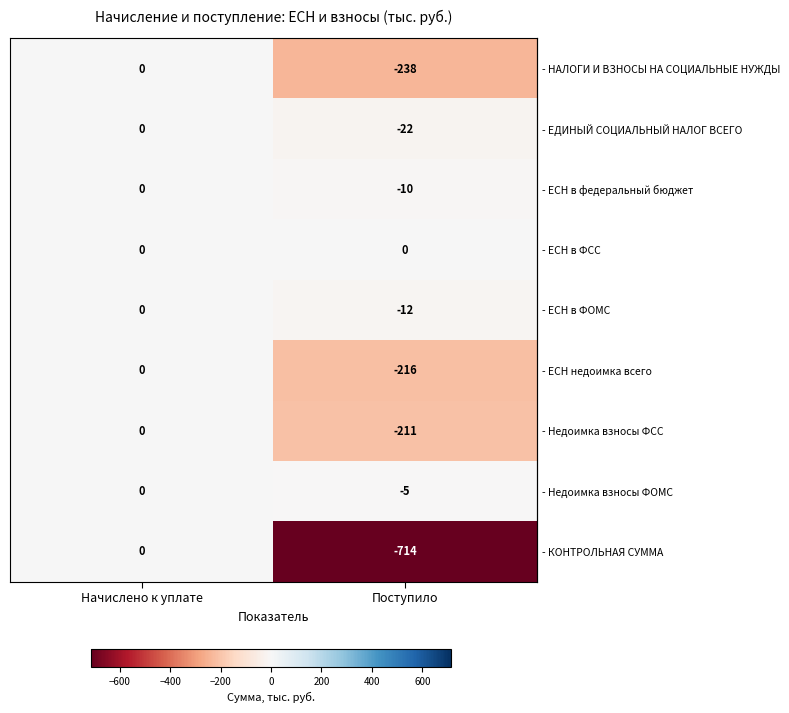

What is the spread (max minus min) of values at Поступило?

714